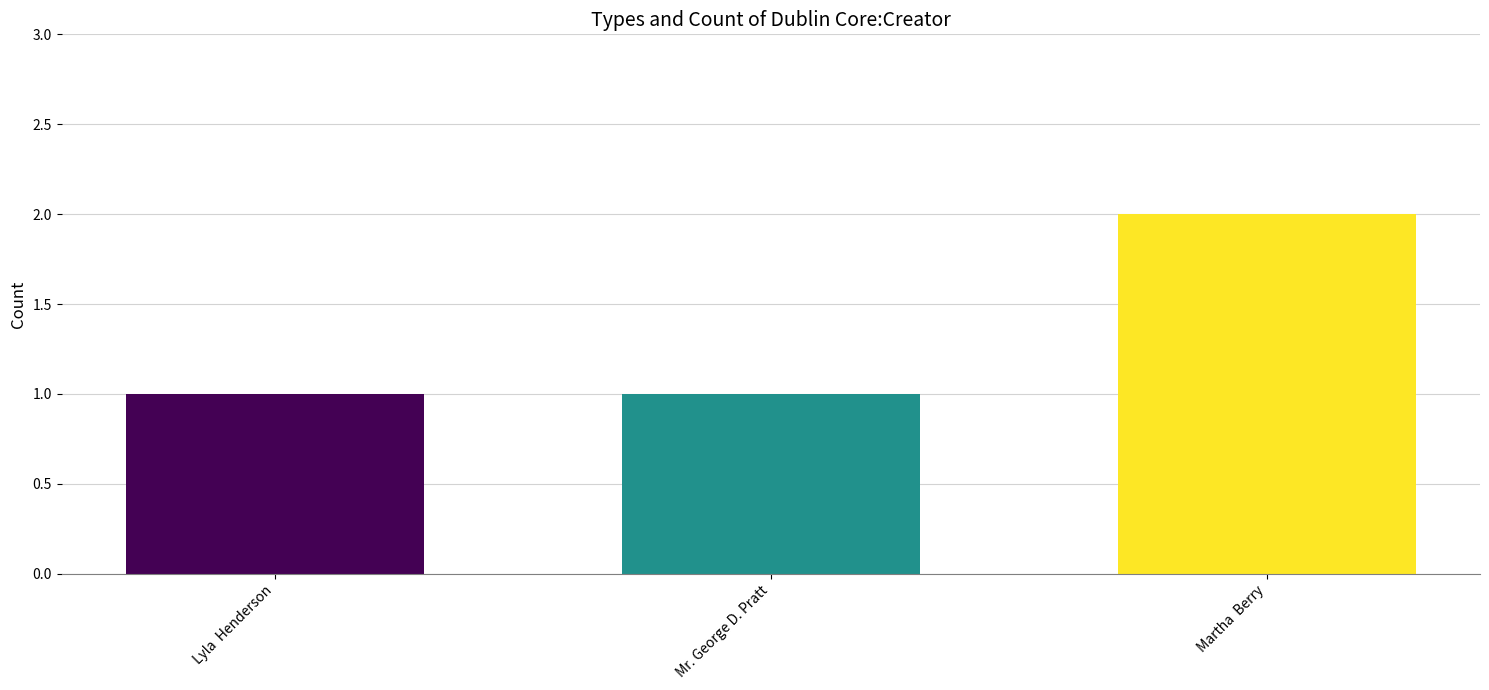

The value at Mr. George D. Pratt is 1. True or false?

True